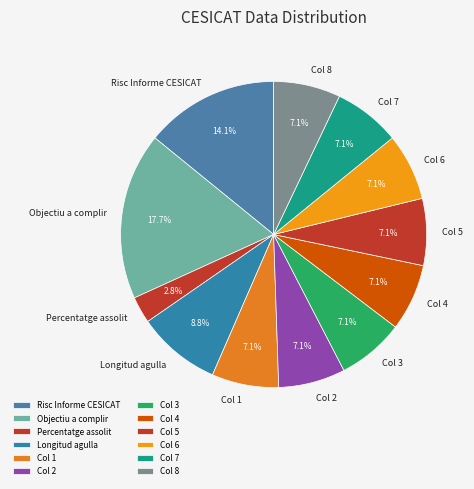

Is Col 8 the majority of the pie?

No